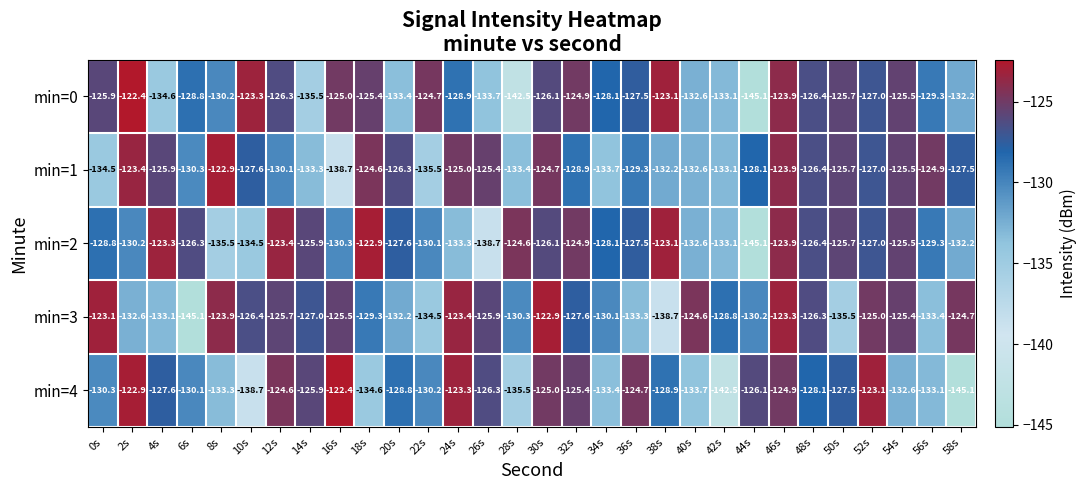

True or false: min=0 has a value of -125.9 at 0s.

True